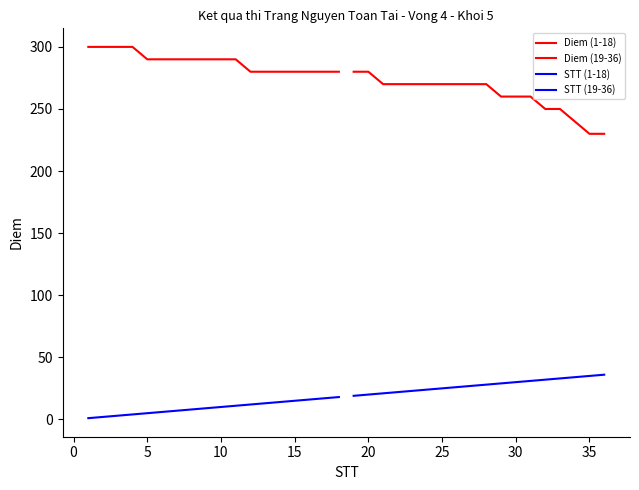

What is the average value of the Diem (19-36) series?

261